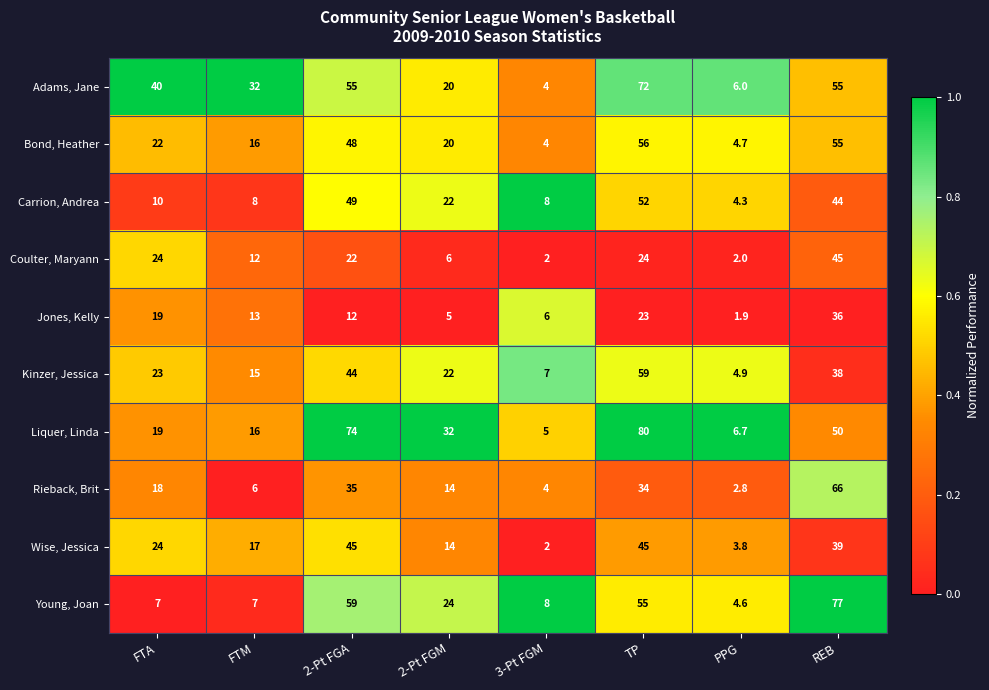

What is the lowest value of the Coulter, Maryann series?

2.0